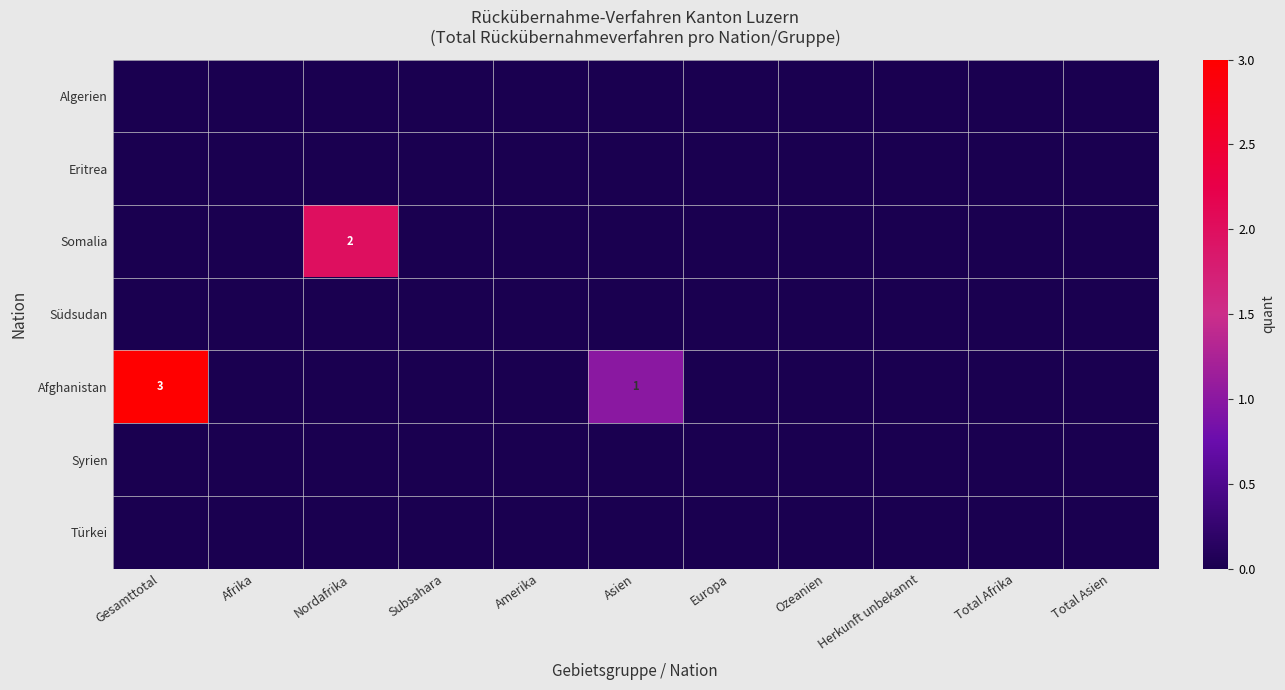

Between Afrika and Nordafrika, which series saw the biggest shift?

Somalia